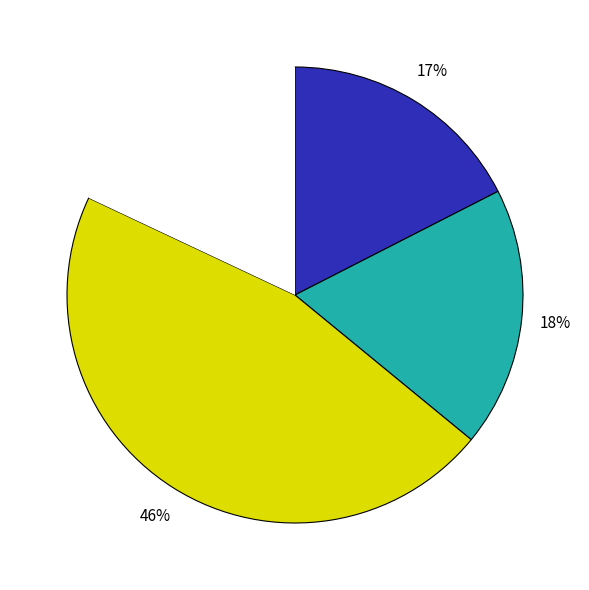

To the nearest percent, what is the difference between the largest and smallest slice percentages?

29%